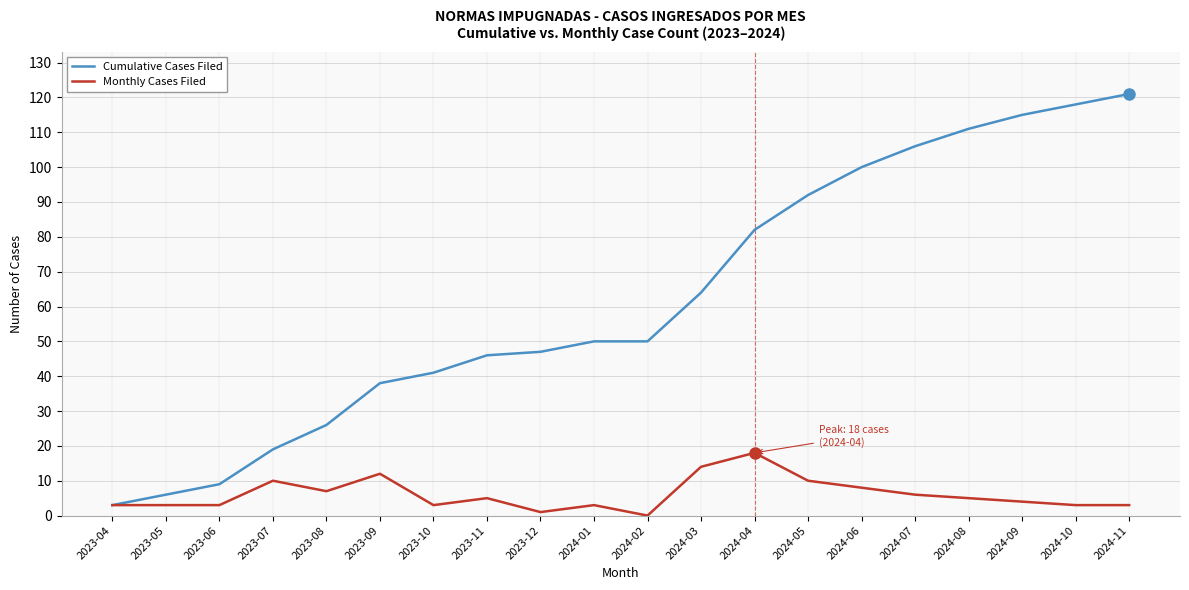

List the series in order of their overall mean, lowest first.

Monthly Cases Filed, Cumulative Cases Filed